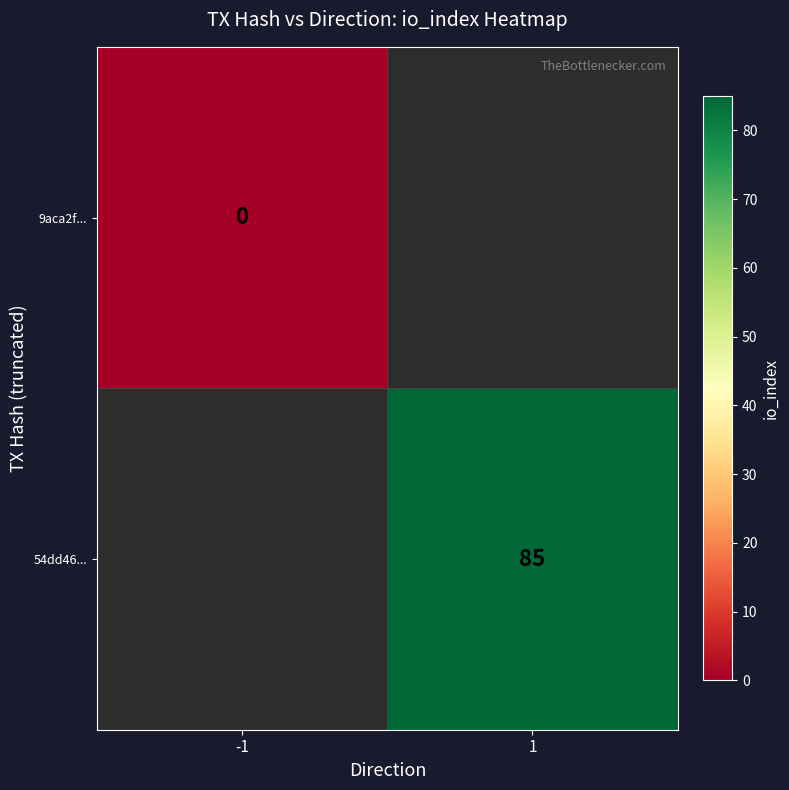

True or false: 54dd46... has a value of 85 at 1.

True